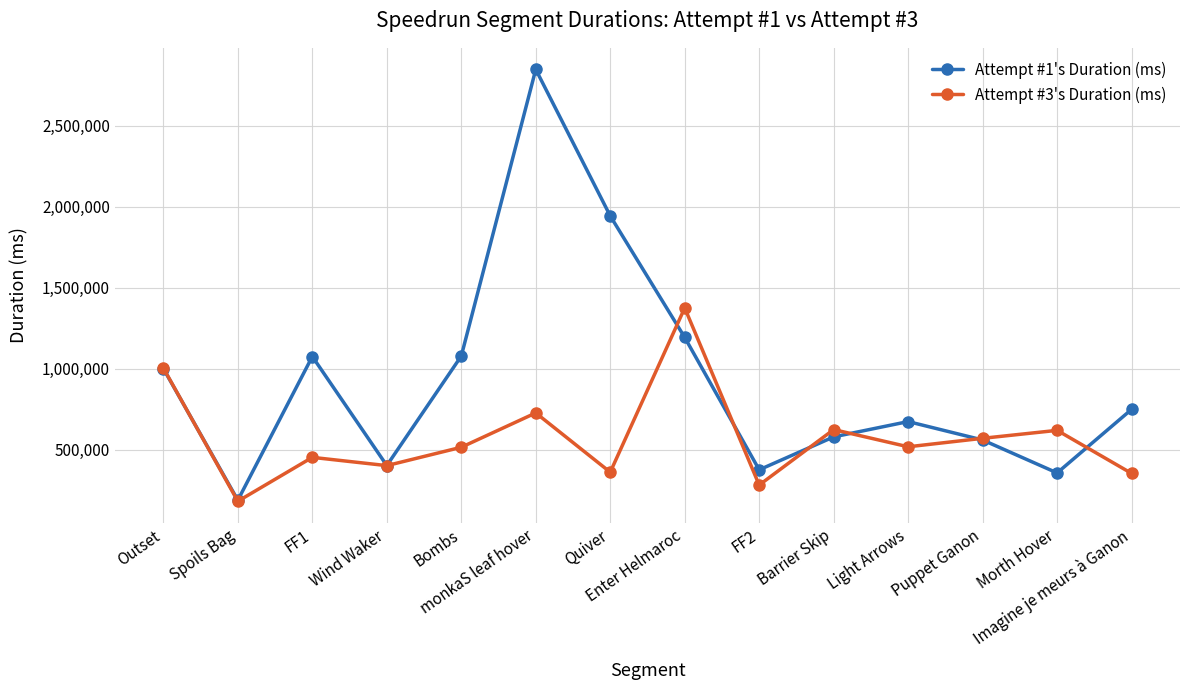

What is the lowest value of the Attempt #3's Duration (ms) series?

180369